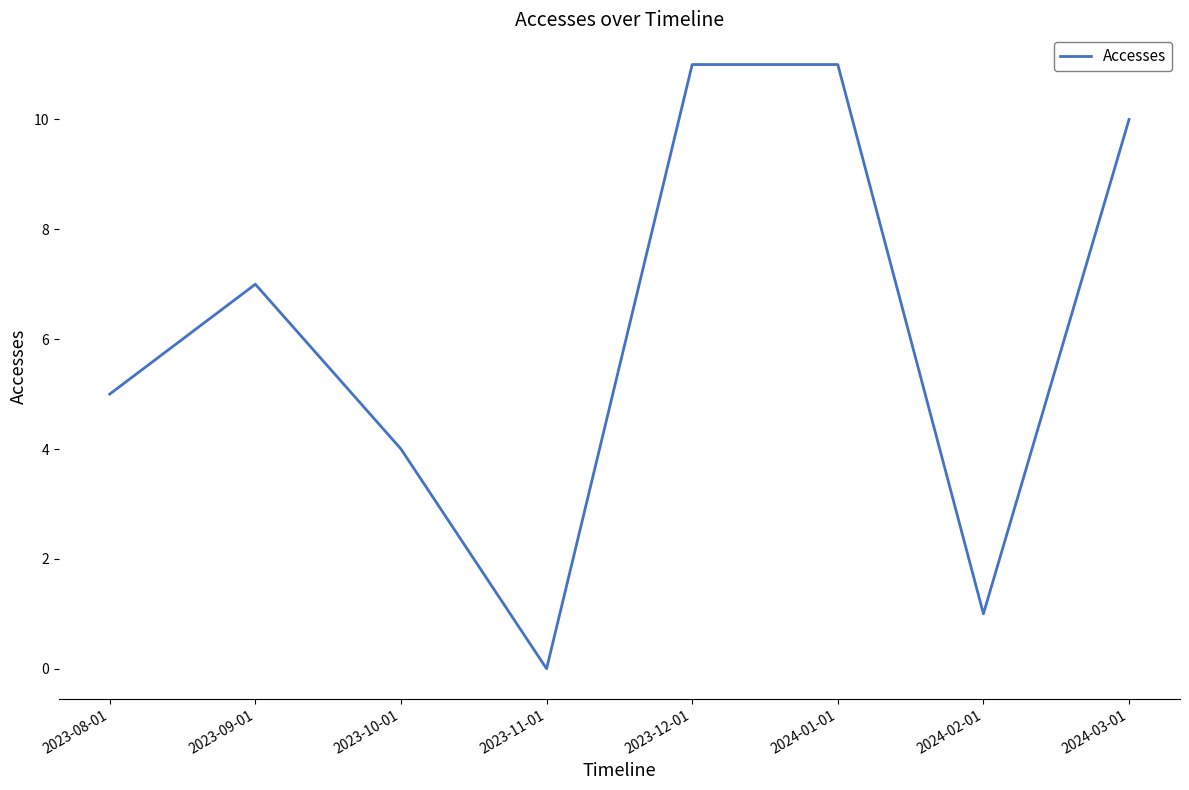

What is the change in value from 2023-10-01 to 2023-11-01?

-4